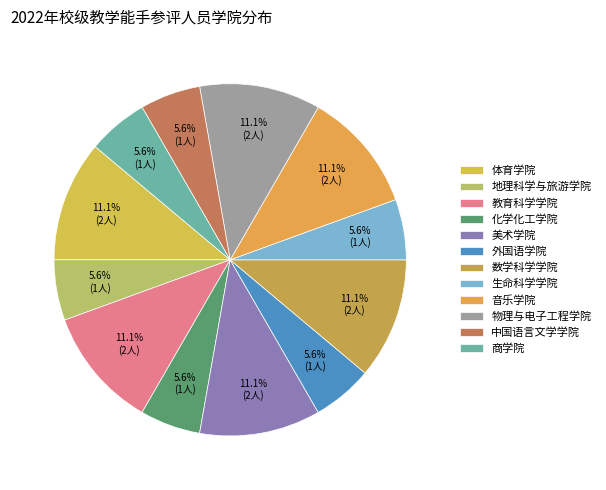

To the nearest percent, what percentage of the pie is 物理与电子工程学院?

11%